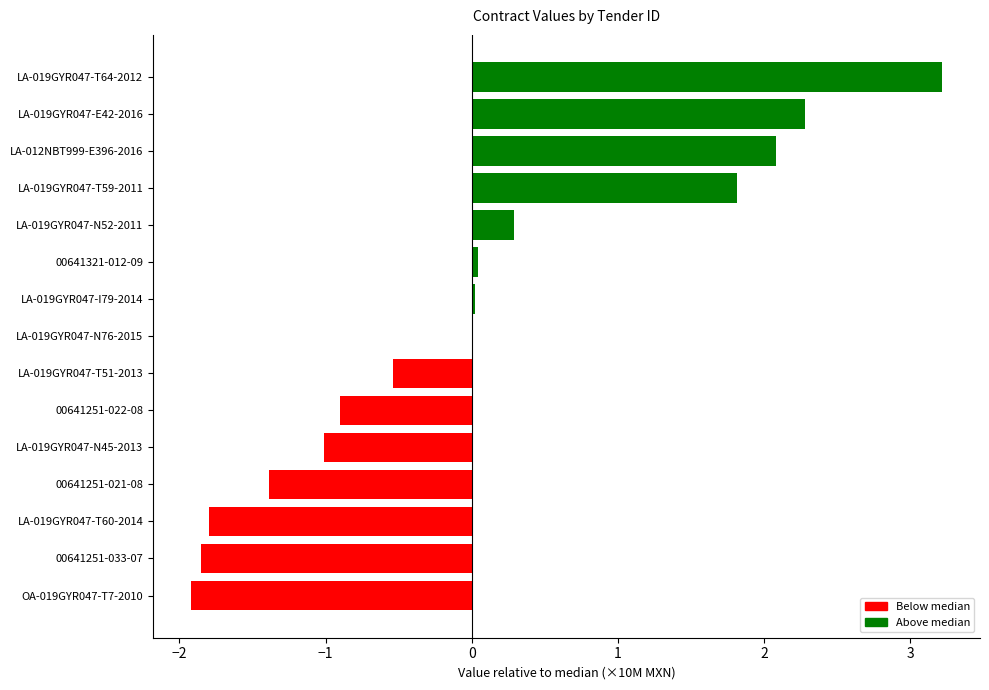

Which has a higher value, LA-019GYR047-N45-2013 or OA-019GYR047-T7-2010?

LA-019GYR047-N45-2013